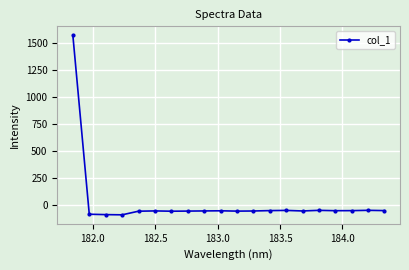

How many negative values are there?

19